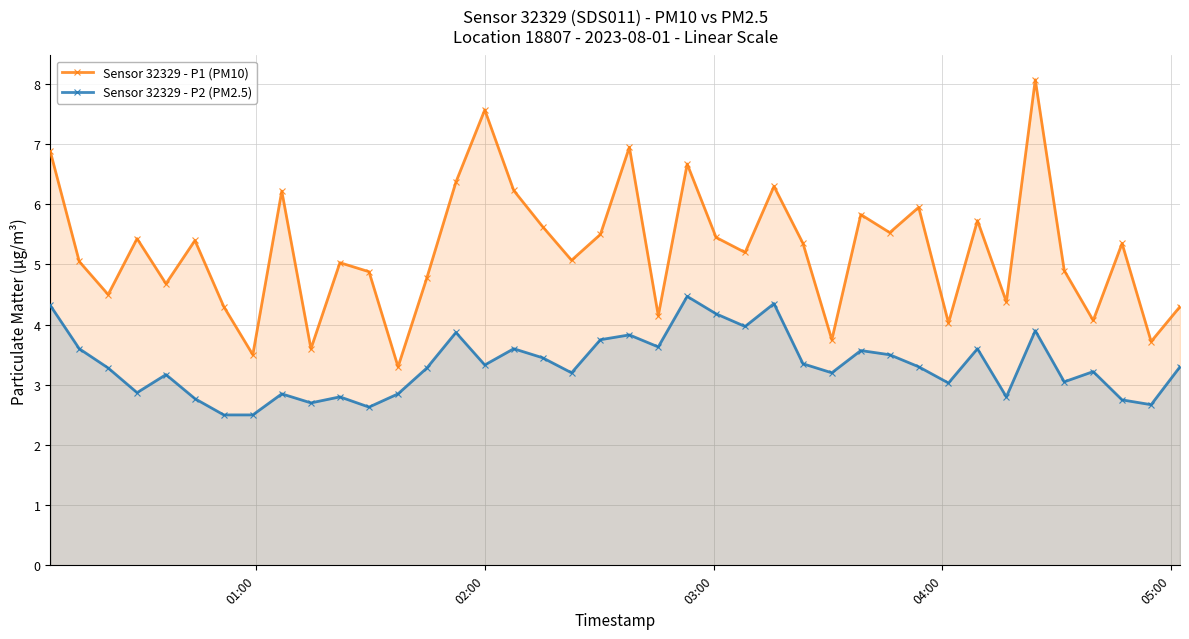

True or false: Sensor 32329 - P2 (PM2.5) has more than 2 interior local peaks.

True